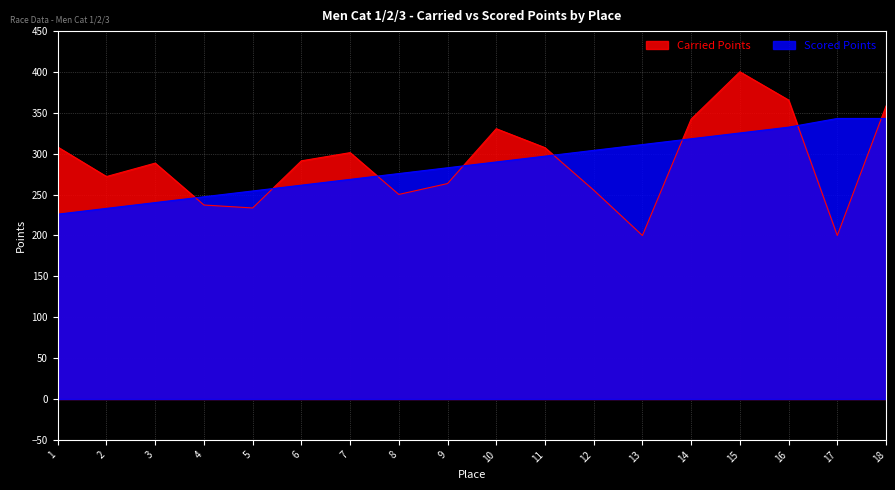

Does the chart display data point markers on the line(s)?

No